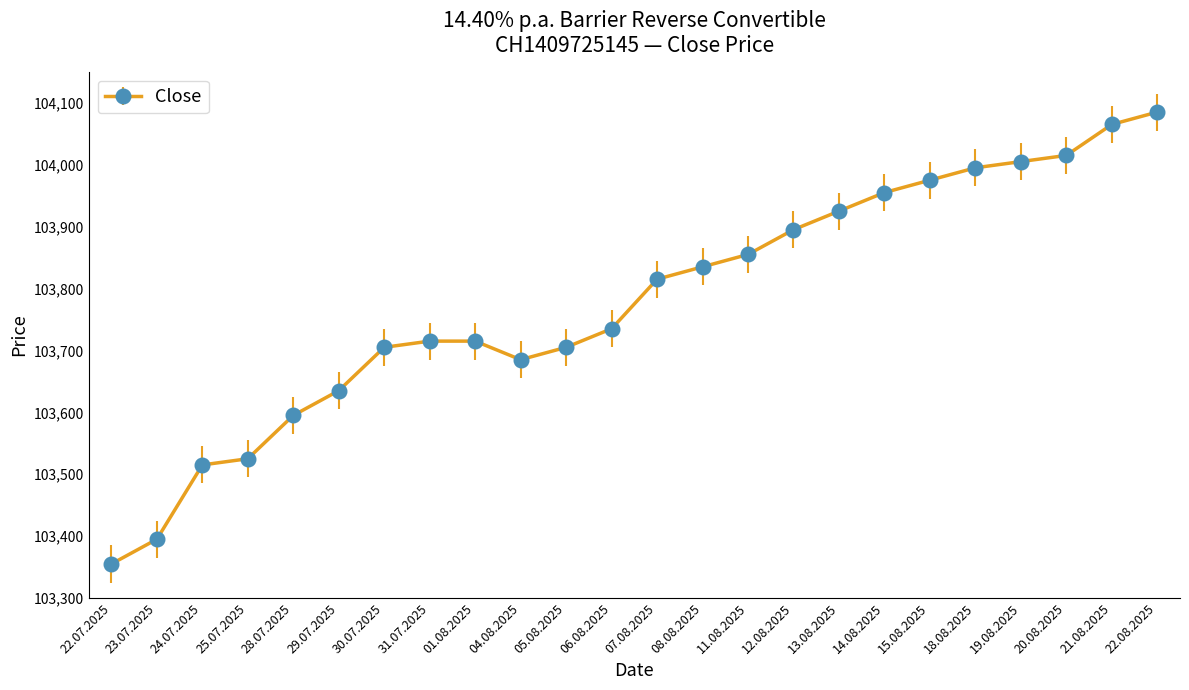

True or false: there are more than 2 points higher than both neighbors.

False